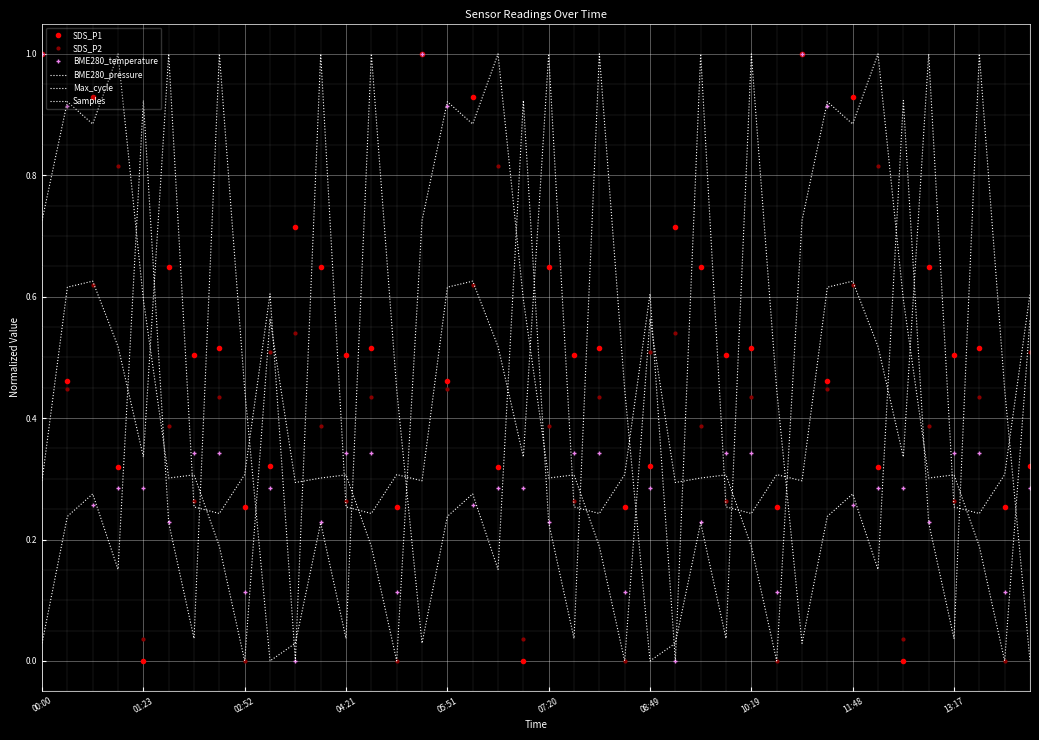

How many intersections are there between Samples and BME280_temperature?

15